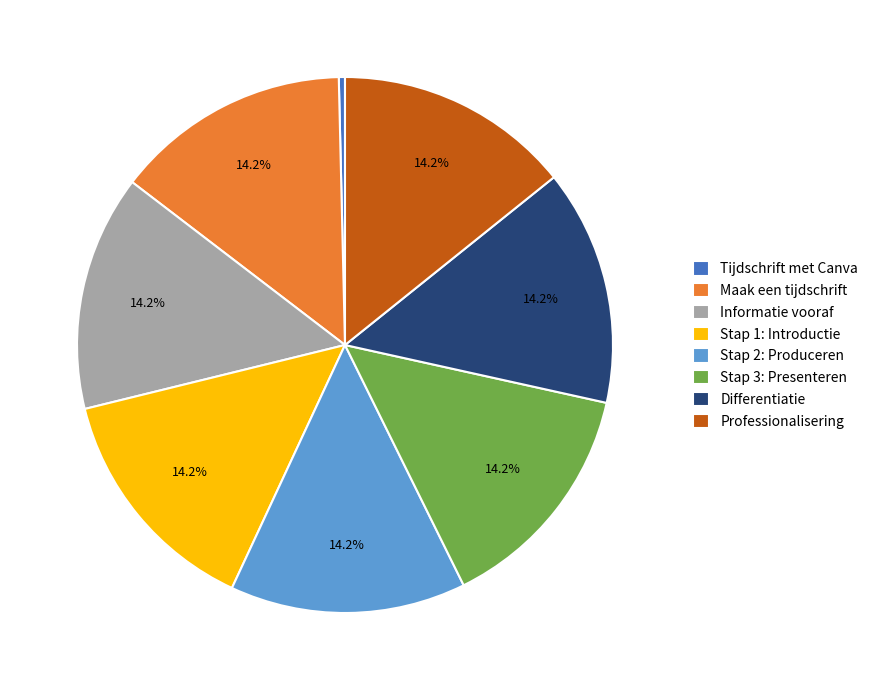

Count the number of slices in the pie.

8